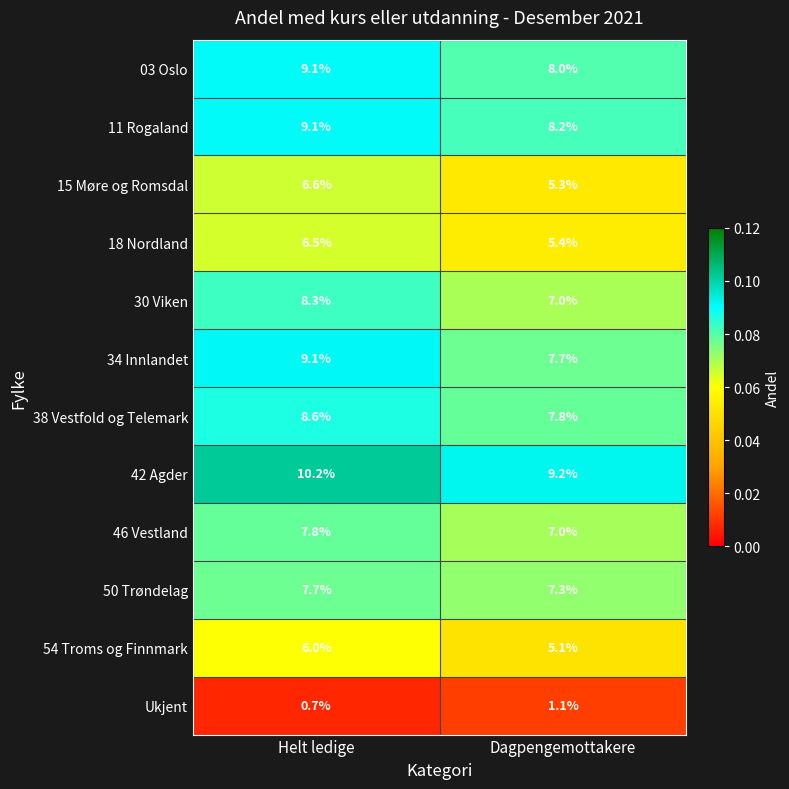

At which label does 42 Agder first exceed 10?

Helt ledige